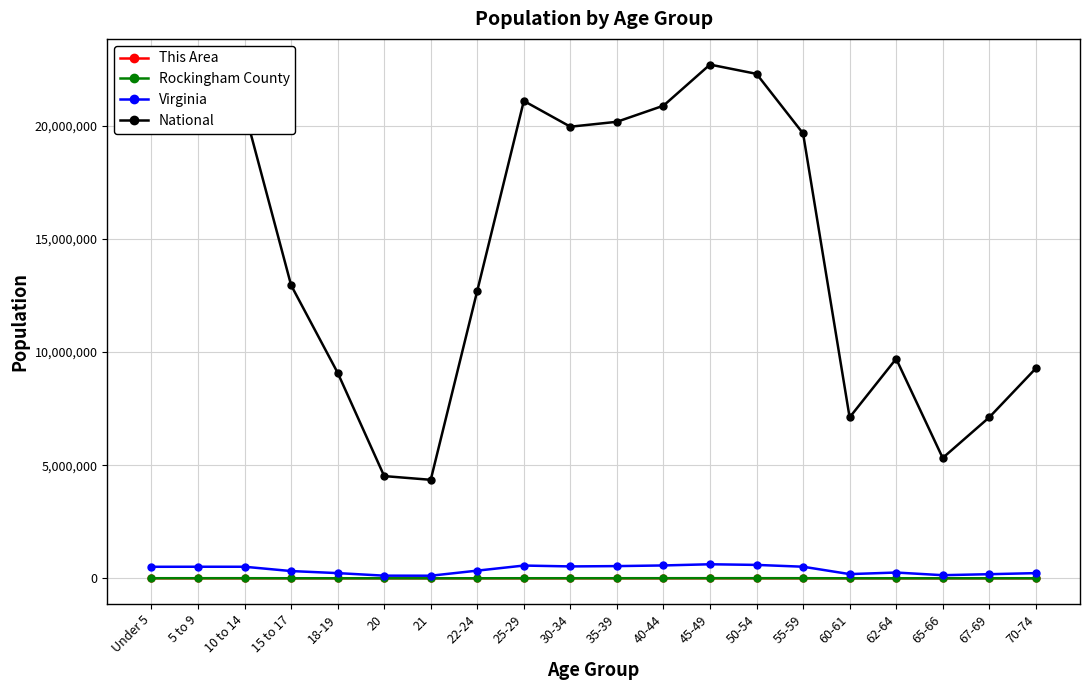

True or false: Rockingham County and National intersect in this chart.

False